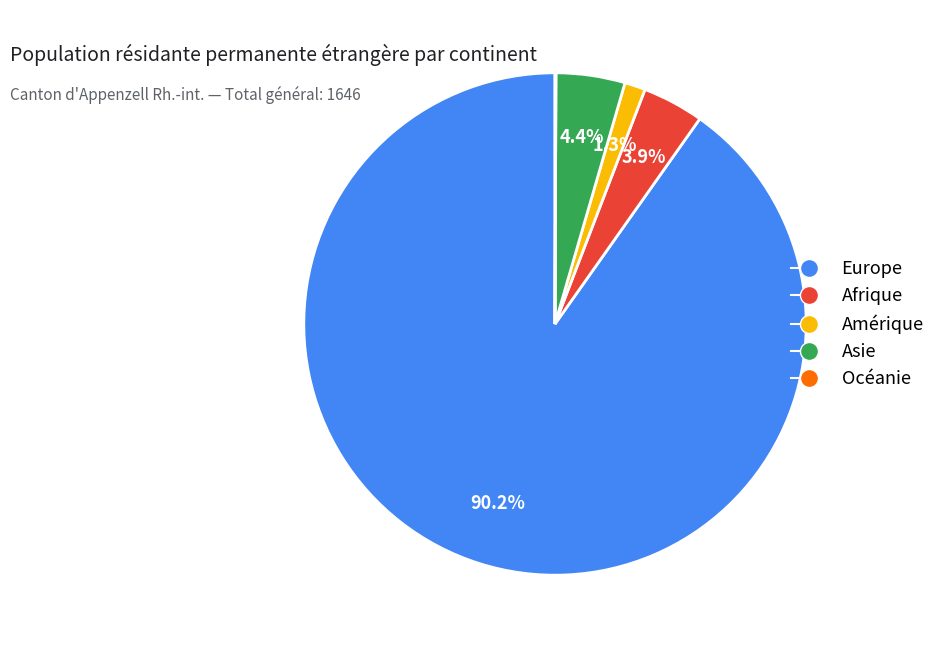

Does Afrique represent more than half of the total?

No